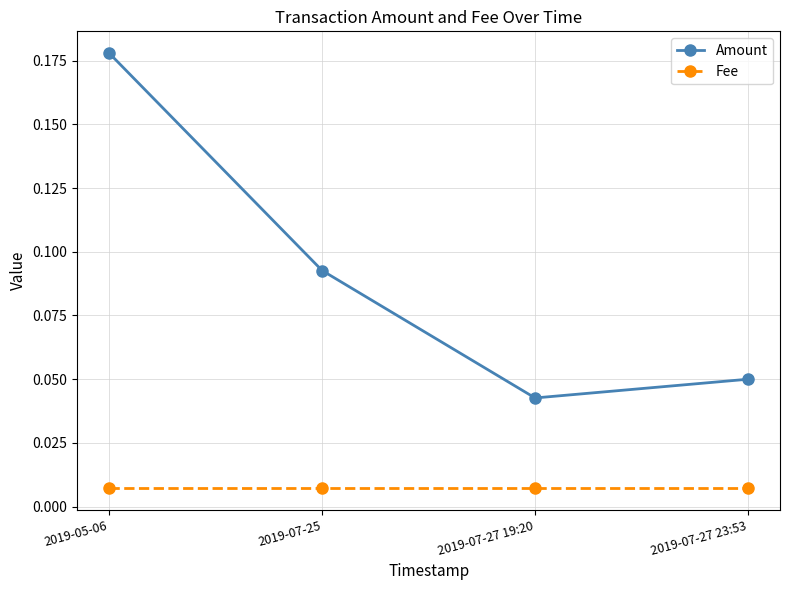

True or false: Fee and Amount cross at least once.

False